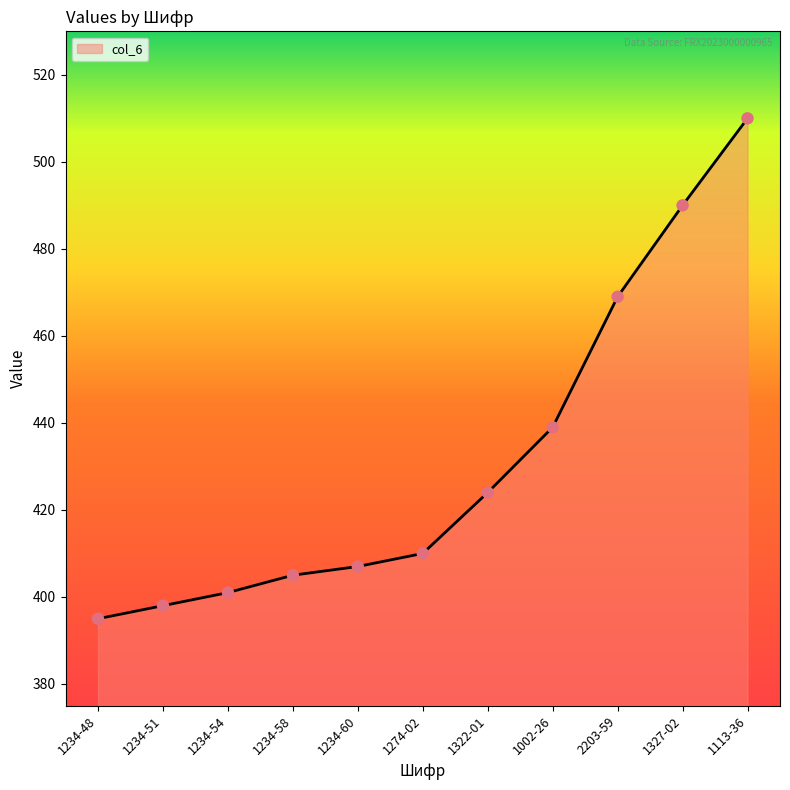

What is the change in value from 1274-02 to 1002-26?

+29